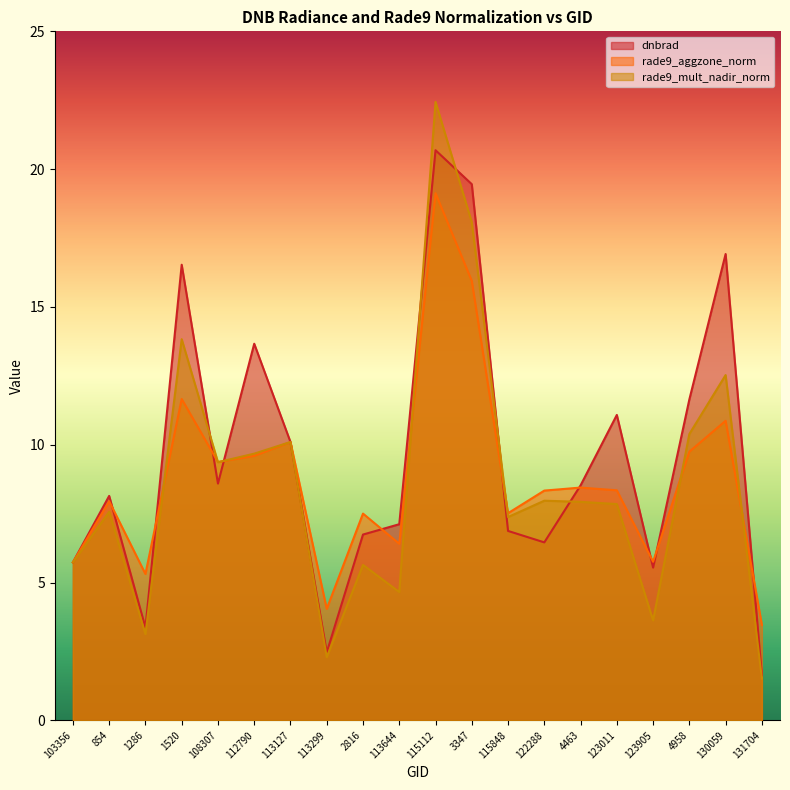

Which series ends up on top after the final intersection of rade9_aggzone_norm and dnbrad?

rade9_aggzone_norm